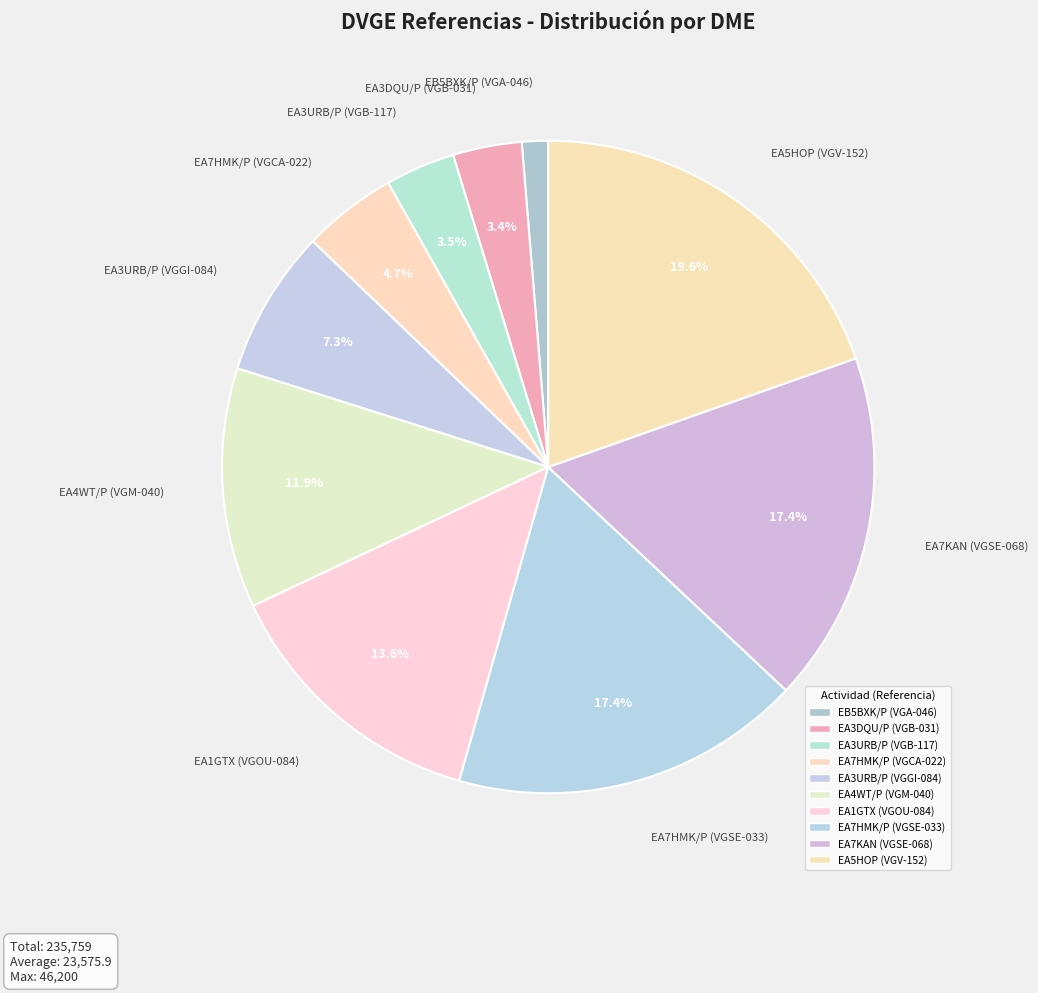

Is it true that EA5HOP (VGV-152) is 6% of the pie?

False